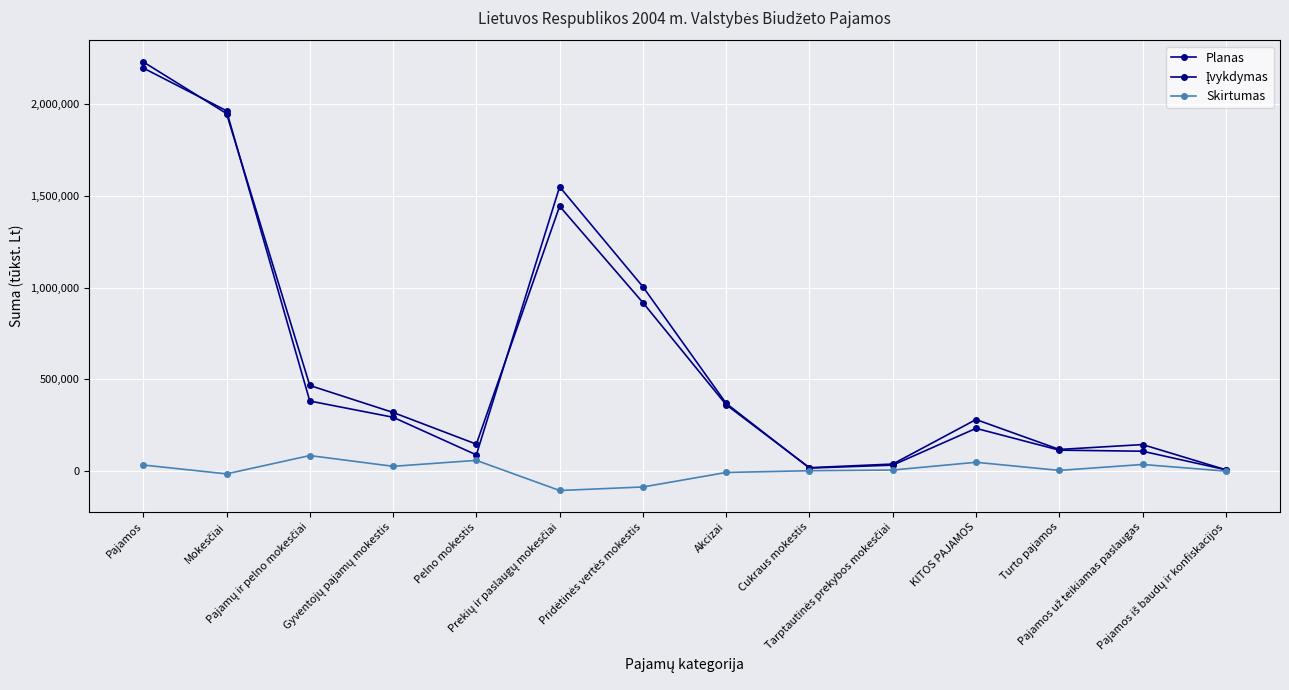

What position from the right is Turto pajamos?

3